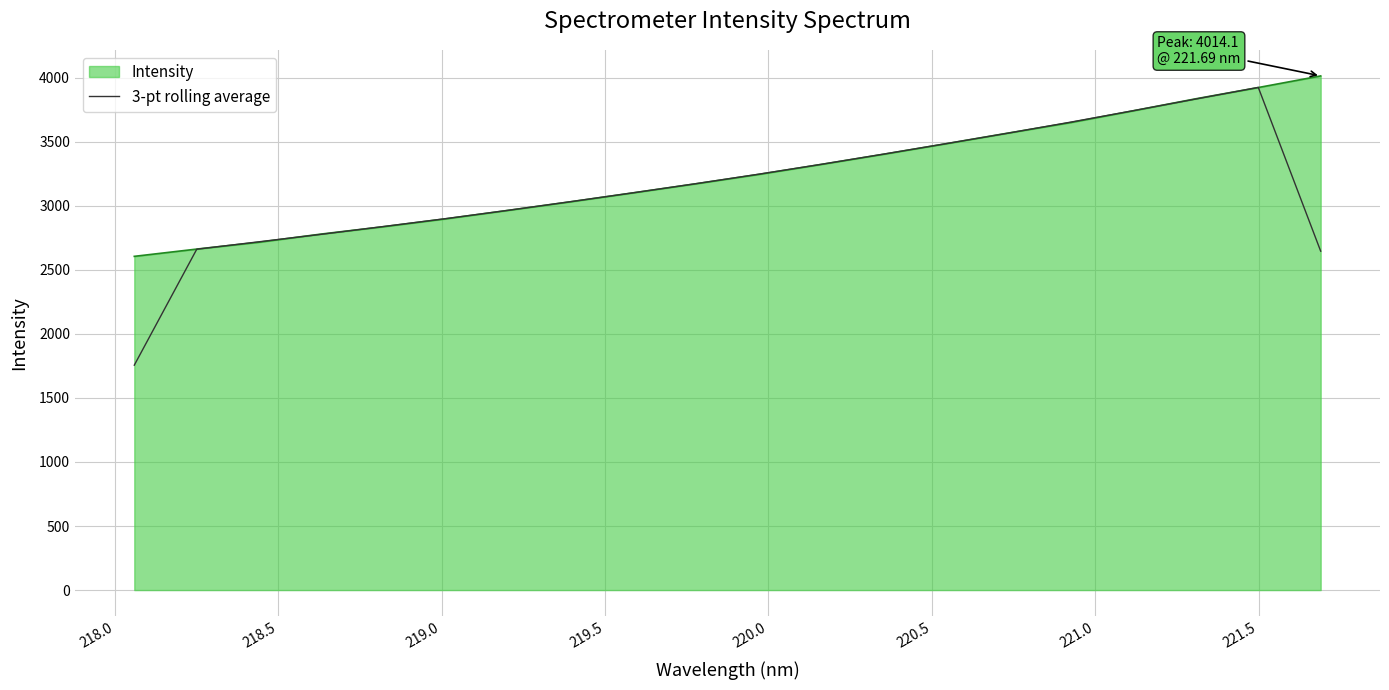

Which series has the widest spread of values?

3-pt rolling average